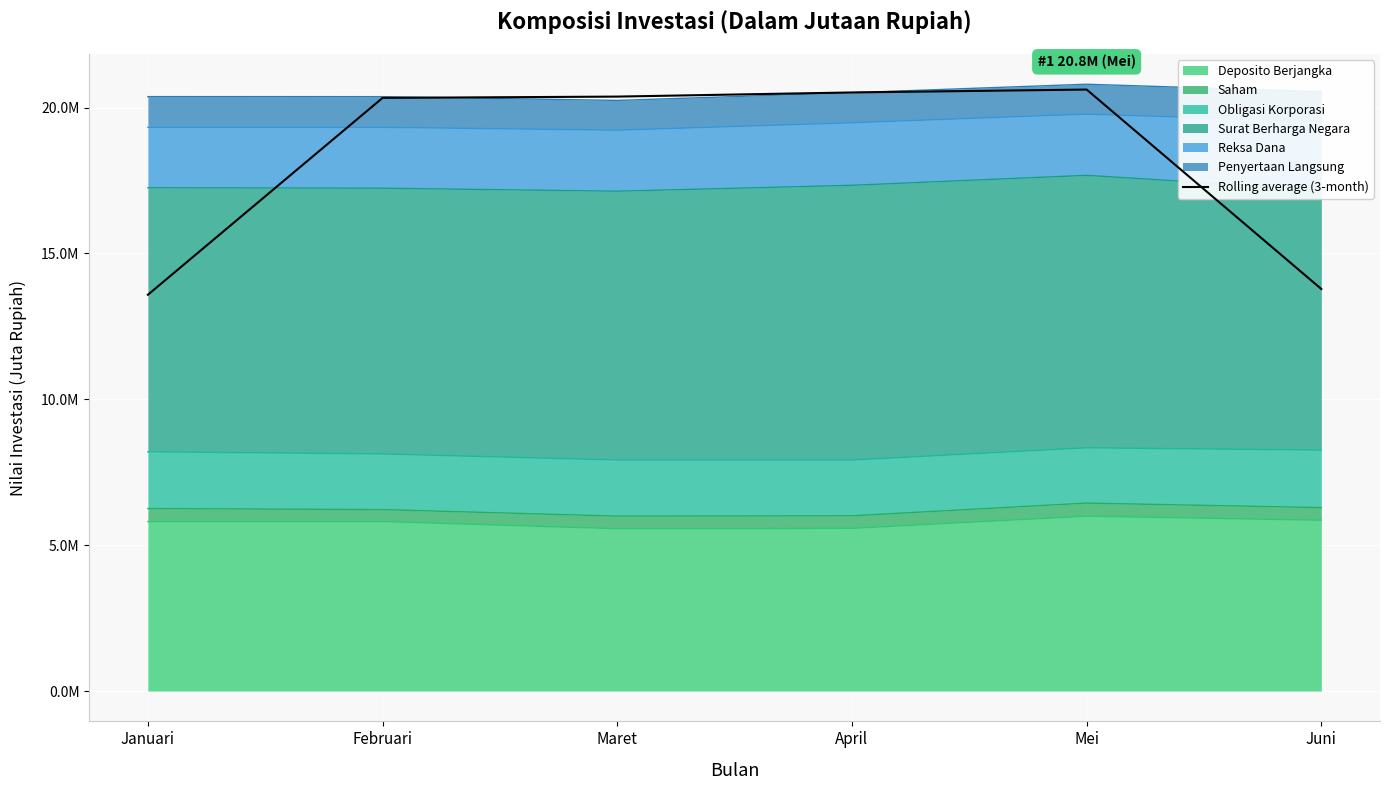

Approximately how many times larger is the value at April compared to Januari?

1.5